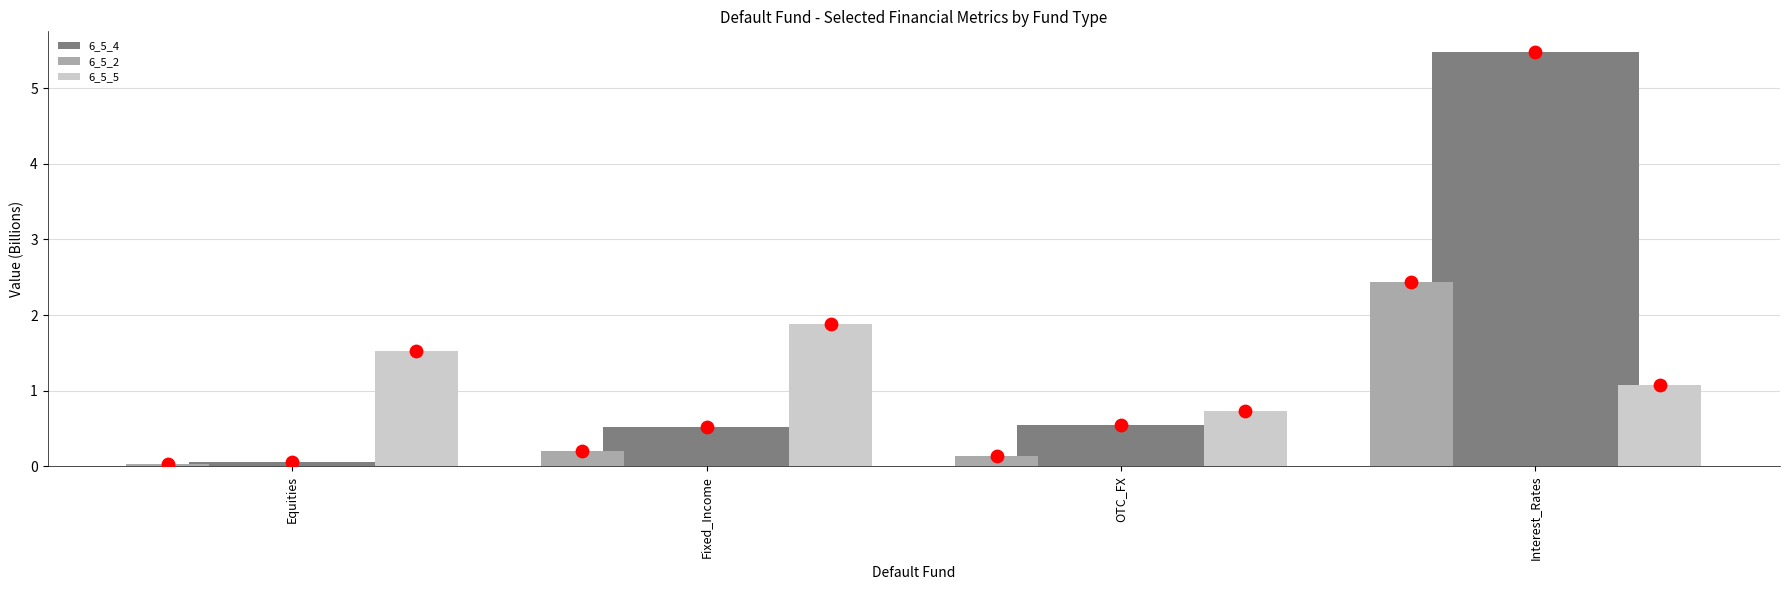

Which series has the largest total across all categories?

6_5_4